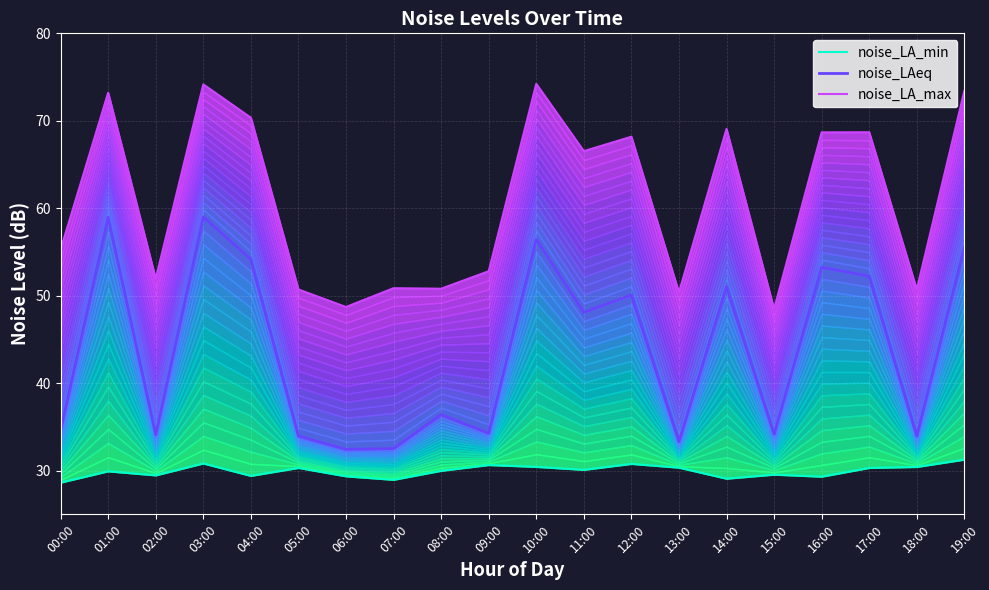

What is the approximate value of noise_LAeq at 18:00?

34.0